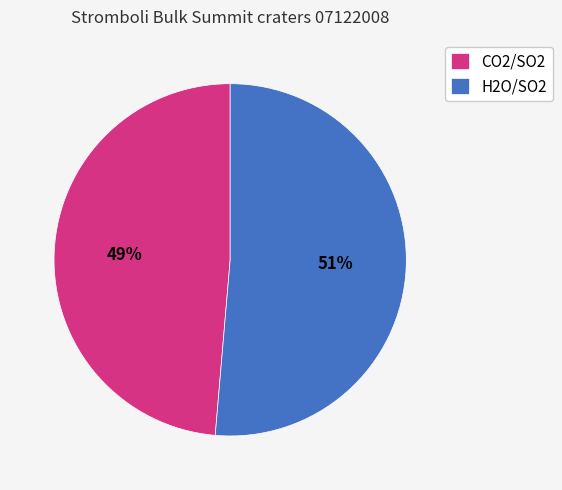

Rank the categories by value from lowest to highest.

CO2/SO2, H2O/SO2